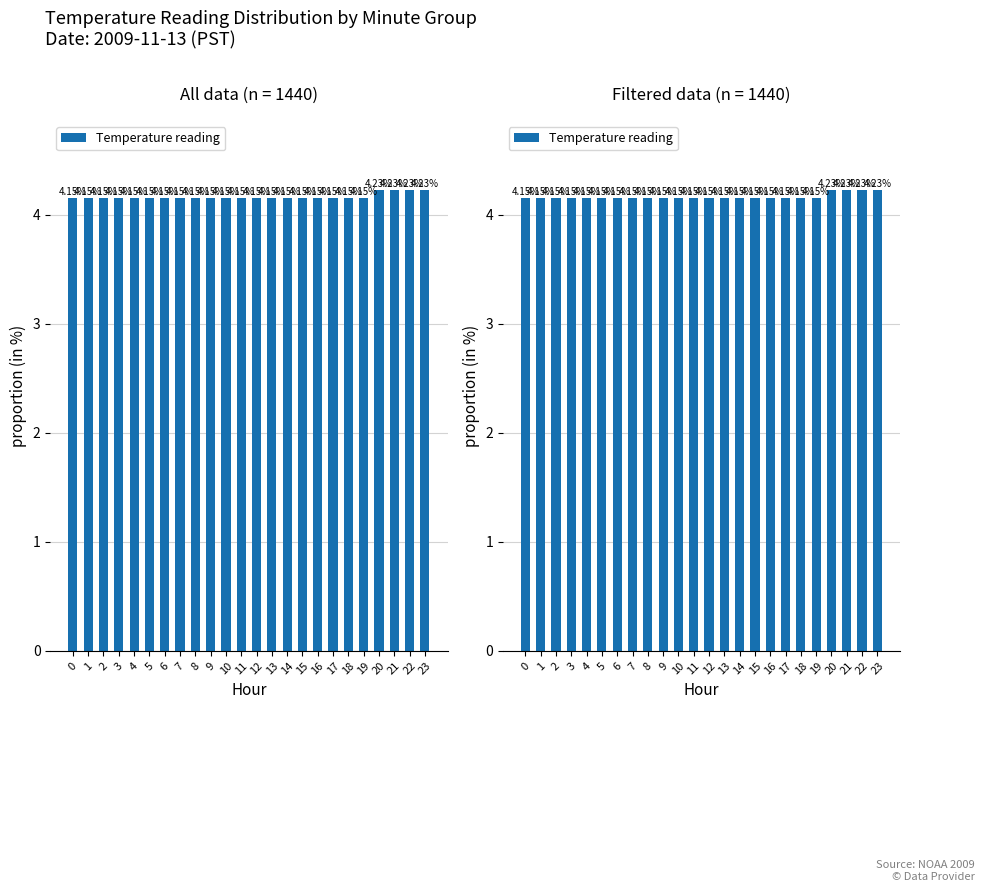

What value does the data have at 6?

4.2